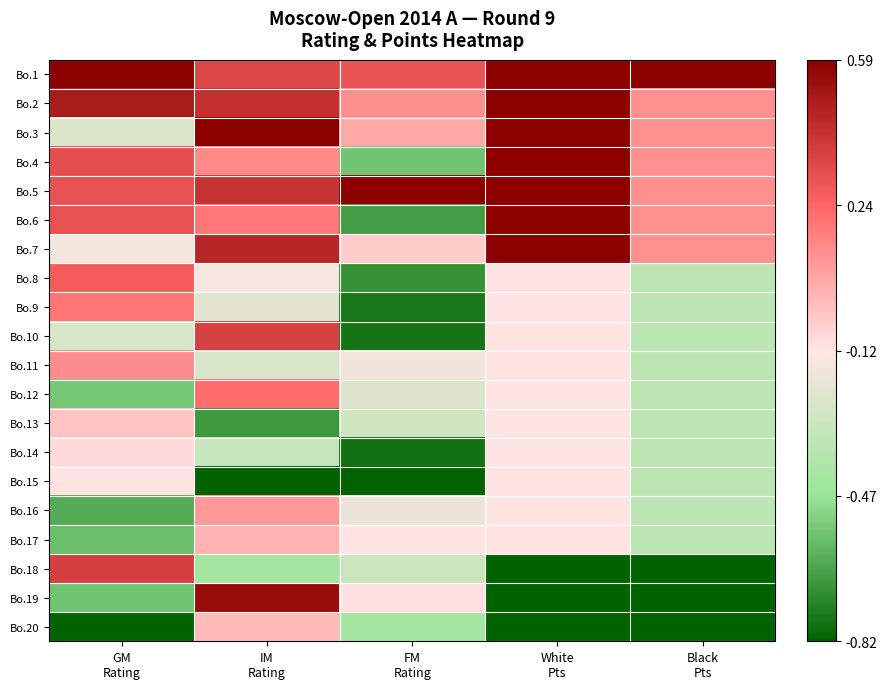

Reading left to right, what are all the values shown in this chart?

Bo.1: GM
Rating=1.0	IM
Rating=0.6	FM
Rating=0.6	White
Pts=1.0	Black
Pts=1.0
Bo.2: GM
Rating=0.9	IM
Rating=0.8	FM
Rating=0.3	White
Pts=1.0	Black
Pts=0.3
Bo.3: GM
Rating=-0.2	IM
Rating=1.0	FM
Rating=0.2	White
Pts=1.0	Black
Pts=0.3
Bo.4: GM
Rating=0.6	IM
Rating=0.4	FM
Rating=-0.6	White
Pts=1.0	Black
Pts=0.3
Bo.5: GM
Rating=0.6	IM
Rating=0.7	FM
Rating=1.0	White
Pts=1.0	Black
Pts=0.3
Bo.6: GM
Rating=0.6	IM
Rating=0.4	FM
Rating=-0.8	White
Pts=1.0	Black
Pts=0.3
Bo.7: GM
Rating=-0.0	IM
Rating=0.8	FM
Rating=0.1	White
Pts=1.0	Black
Pts=0.3
Bo.8: GM
Rating=0.5	IM
Rating=-0.0	FM
Rating=-0.8	White
Pts=0.0	Black
Pts=-0.3
Bo.9: GM
Rating=0.4	IM
Rating=-0.1	FM
Rating=-0.9	White
Pts=0.0	Black
Pts=-0.3
Bo.10: GM
Rating=-0.2	IM
Rating=0.7	FM
Rating=-0.9	White
Pts=0.0	Black
Pts=-0.3
Bo.11: GM
Rating=0.3	IM
Rating=-0.2	FM
Rating=-0.1	White
Pts=0.0	Black
Pts=-0.3
Bo.12: GM
Rating=-0.6	IM
Rating=0.5	FM
Rating=-0.2	White
Pts=0.0	Black
Pts=-0.3
Bo.13: GM
Rating=0.1	IM
Rating=-0.8	FM
Rating=-0.2	White
Pts=0.0	Black
Pts=-0.3
Bo.14: GM
Rating=0.0	IM
Rating=-0.3	FM
Rating=-0.9	White
Pts=0.0	Black
Pts=-0.3
Bo.15: GM
Rating=0.0	IM
Rating=-1.0	FM
Rating=-1.0	White
Pts=0.0	Black
Pts=-0.3
Bo.16: GM
Rating=-0.7	IM
Rating=0.3	FM
Rating=-0.1	White
Pts=0.0	Black
Pts=-0.3
Bo.17: GM
Rating=-0.6	IM
Rating=0.2	FM
Rating=0.0	White
Pts=0.0	Black
Pts=-0.3
Bo.18: GM
Rating=0.7	IM
Rating=-0.4	FM
Rating=-0.3	White
Pts=-1.0	Black
Pts=-1.0
Bo.19: GM
Rating=-0.6	IM
Rating=0.9	FM
Rating=0.0	White
Pts=-1.0	Black
Pts=-1.0
Bo.20: GM
Rating=-1.0	IM
Rating=0.2	FM
Rating=-0.4	White
Pts=-1.0	Black
Pts=-1.0